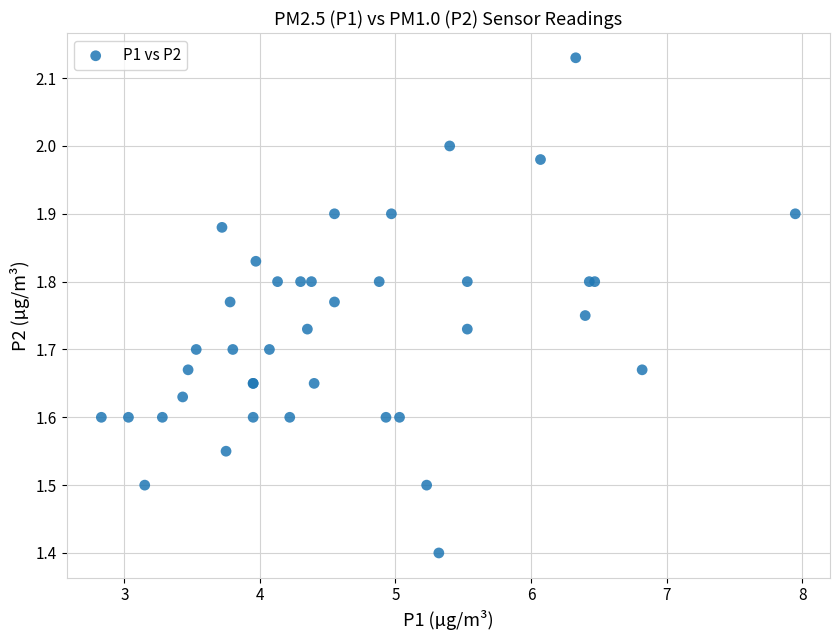

What Y value in the scatter plot is closest to 1?

1.4